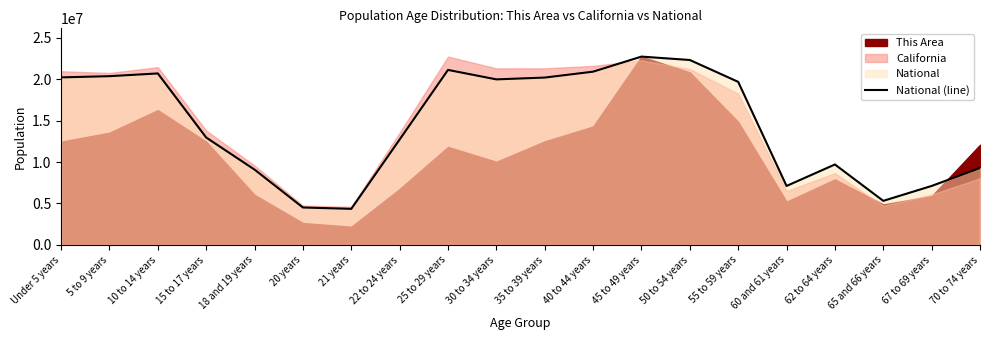

The value at 30 to 34 years is 19962099. True or false?

True